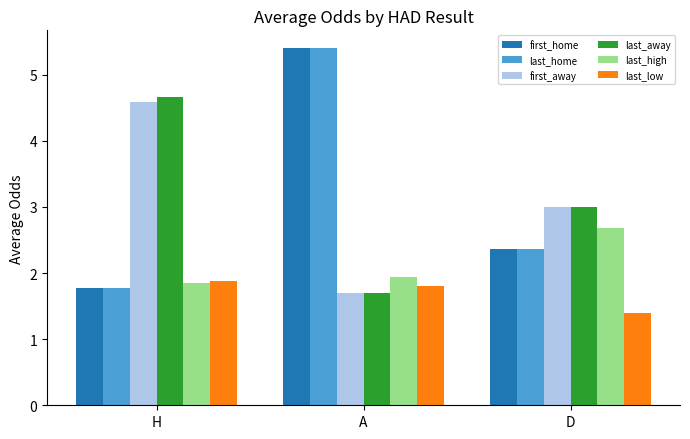

Is it true that last_home equals 4.0 at D?

False